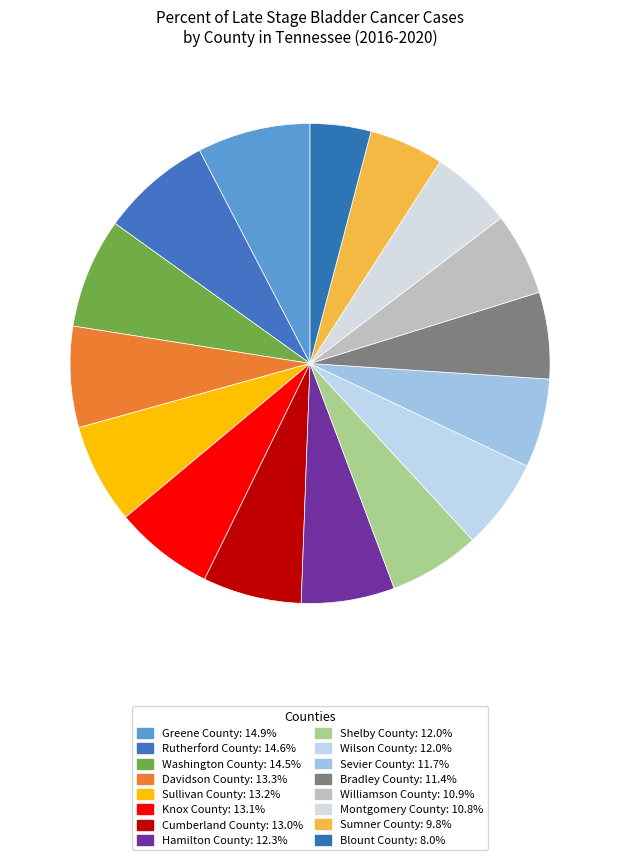

Combined, do Washington County and Davidson County account for over 50%?

No